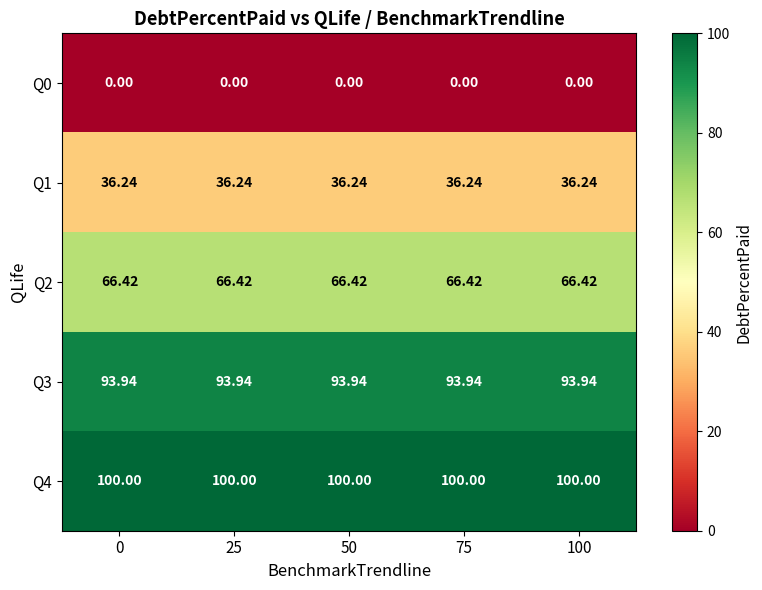

Is the value of Q2 at 0 greater than the value of Q4 at 50?

No